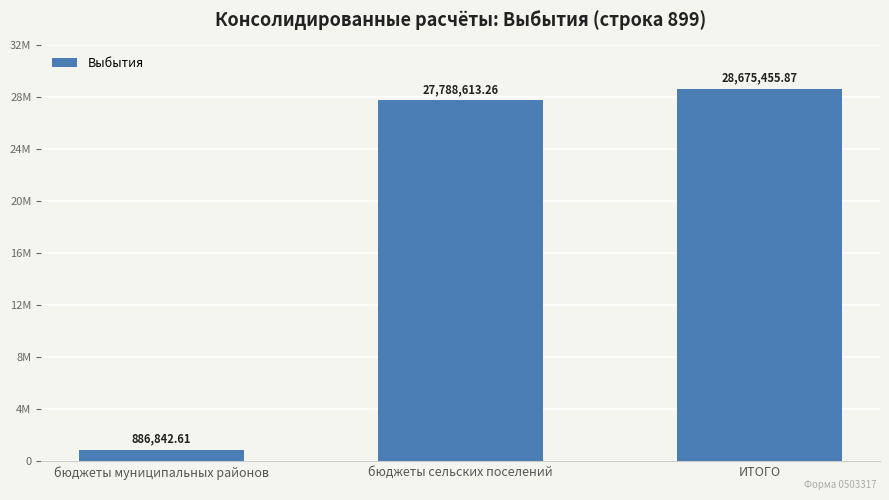

What is the difference between the maximum and minimum values?

27788613.3